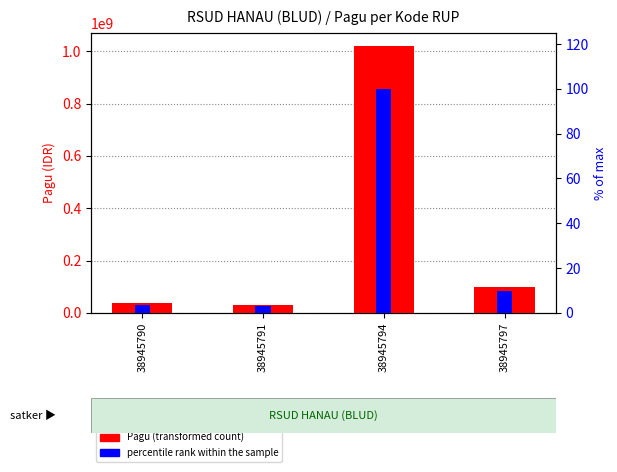

What is the sum of all values?

1186000000